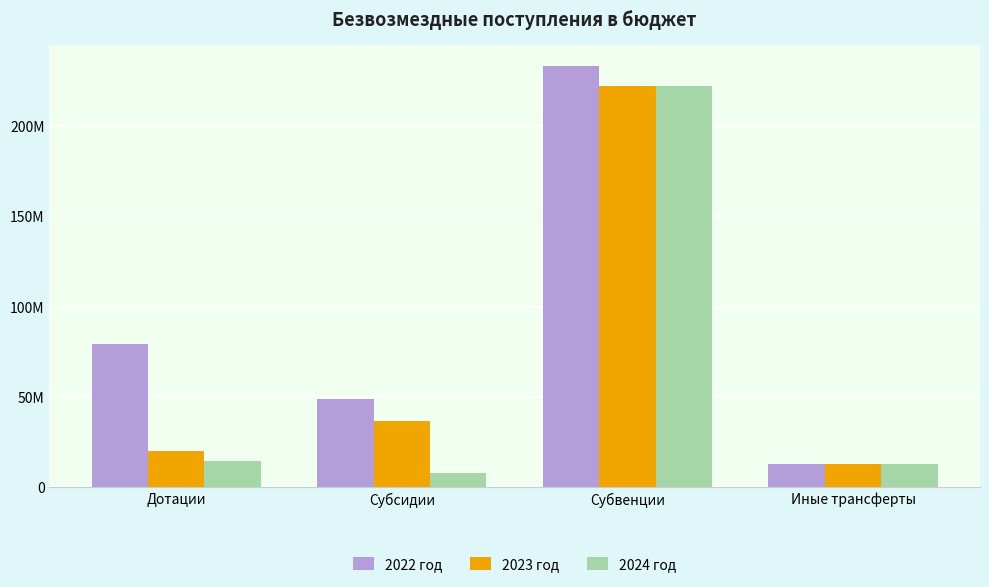

What are all the series names shown in the legend?

2022 год, 2023 год, 2024 год